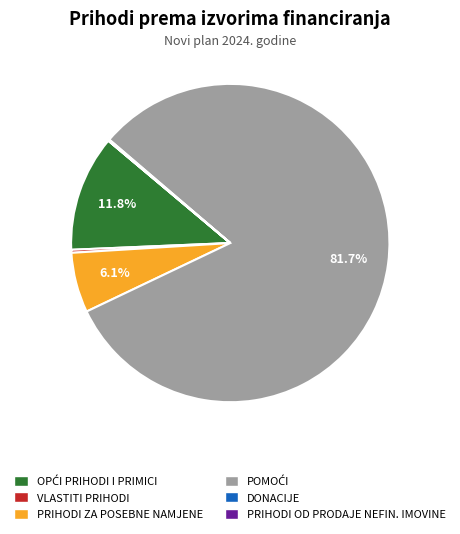

What percentage is NOT represented by PRIHODI ZA POSEBNE NAMJENE?

93.9%